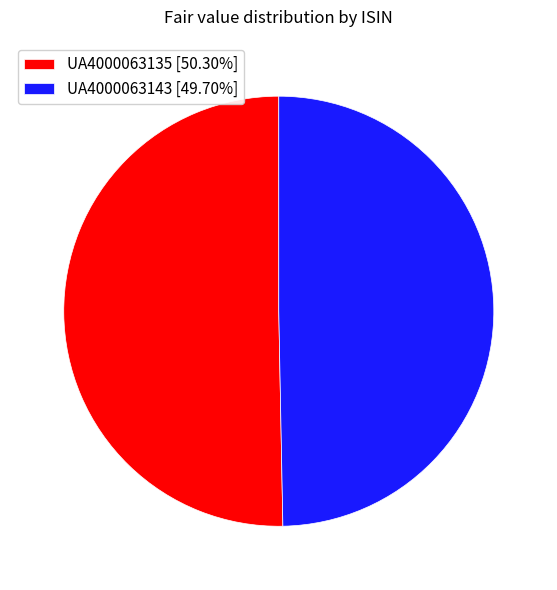

Between UA4000063143 and UA4000063135, which is larger?

UA4000063135